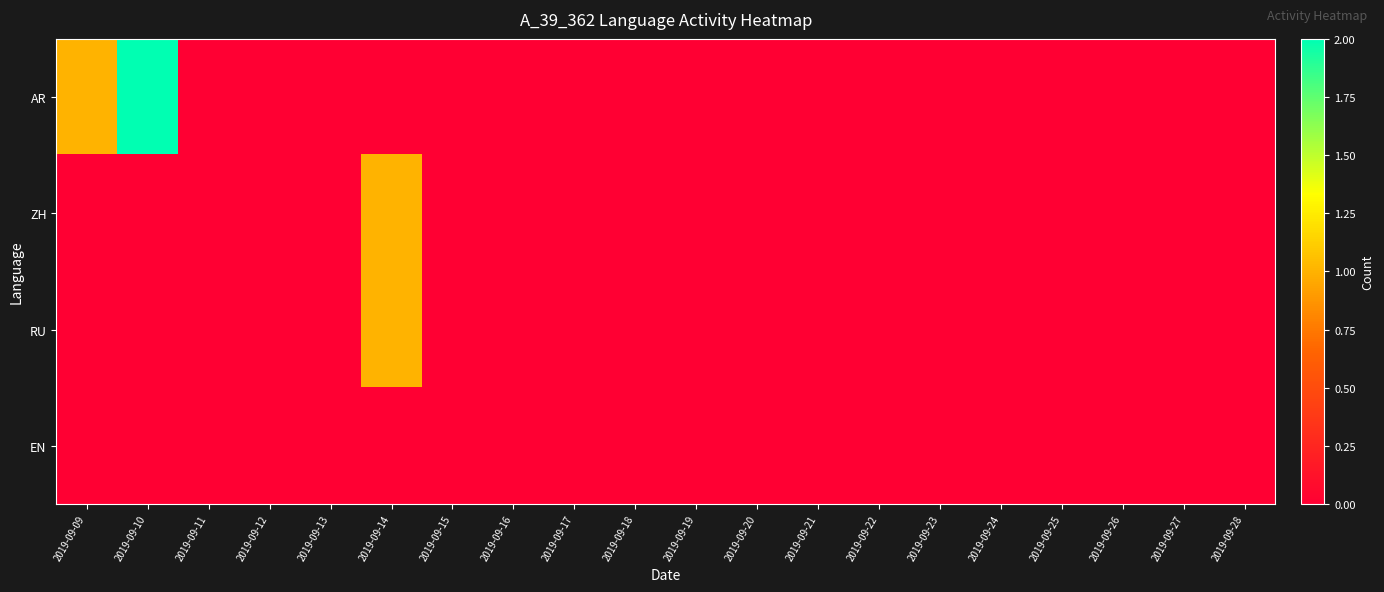

Which series has the largest total across all categories?

AR